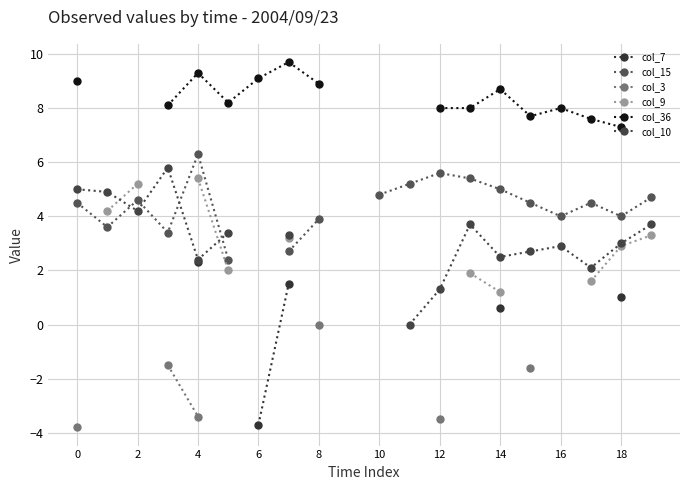

True or false: col_3 and col_10 intersect in this chart.

False